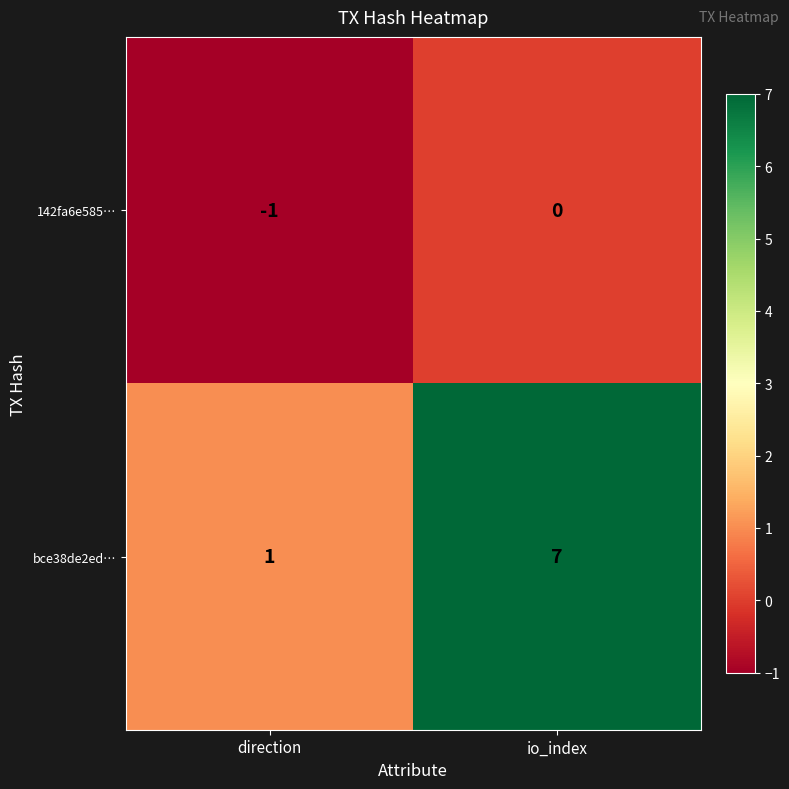

What is the total value across all series at io_index?

7